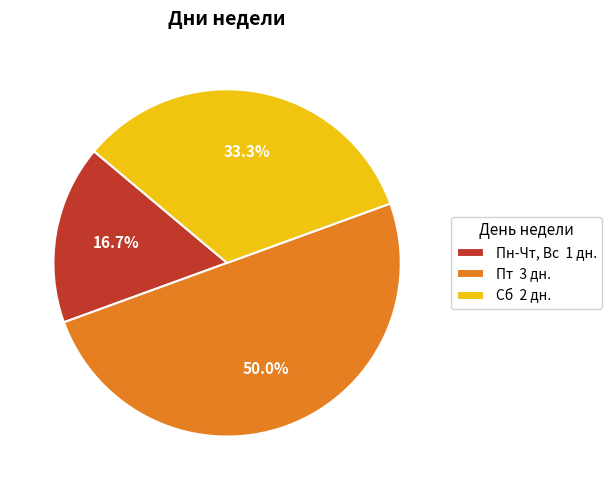

To the nearest percent, what is the combined percentage of Сб and Пн-Чт, Вс?

50%